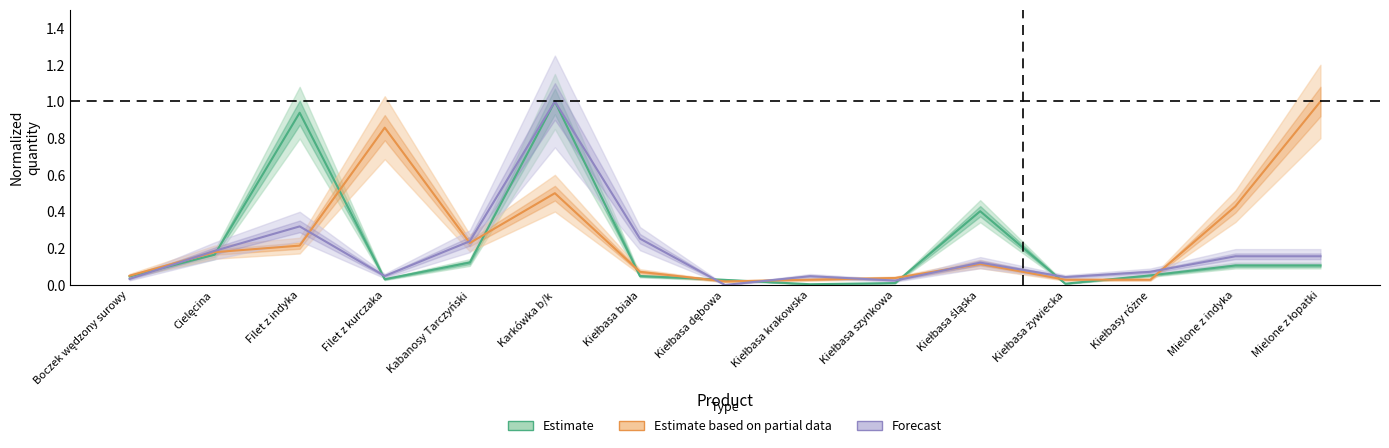

Count the number of data series in this chart.

3